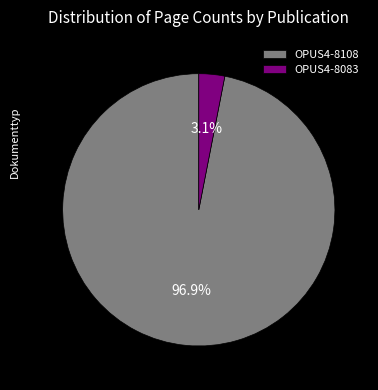

Do OPUS4-8083 and OPUS4-8108 together represent more than half of the pie?

Yes